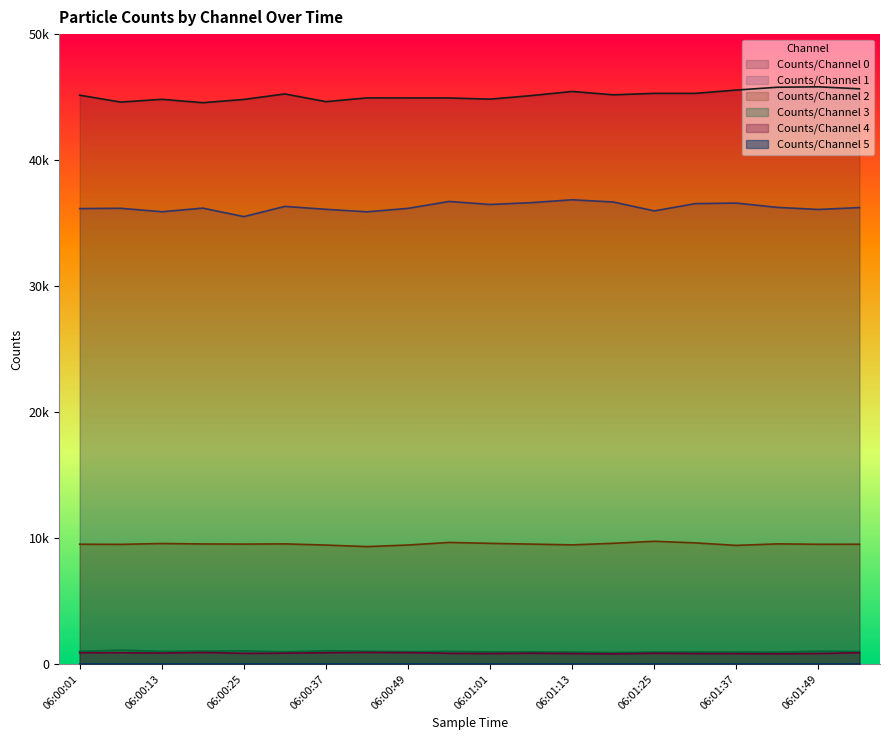

At which category does the chart reach its peak across all series?

06:01:49